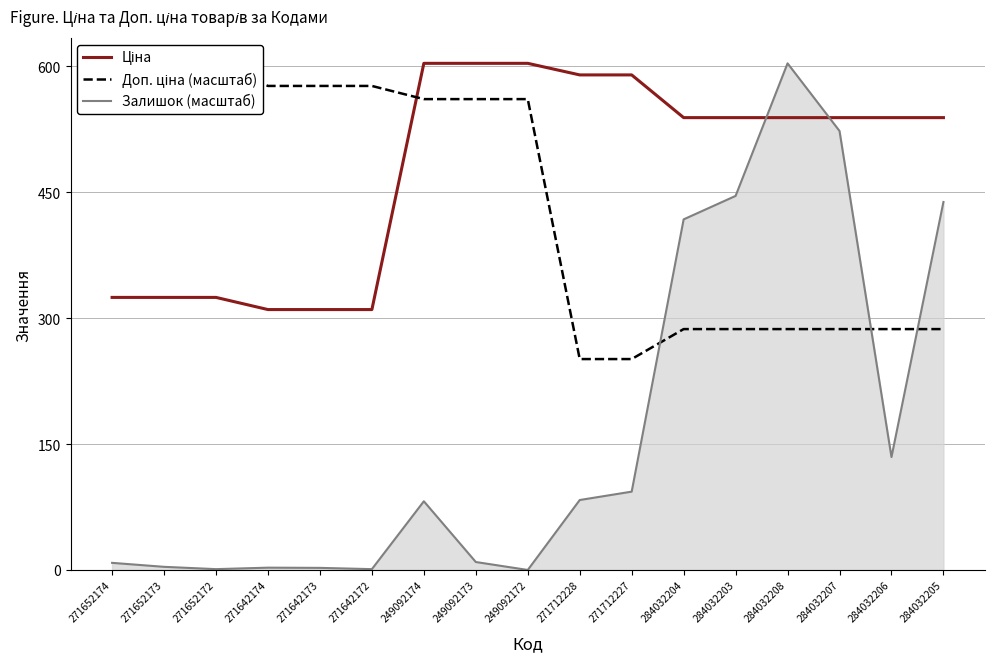

Where is Залишок (масштаб) nearest to the value 301?

284032204